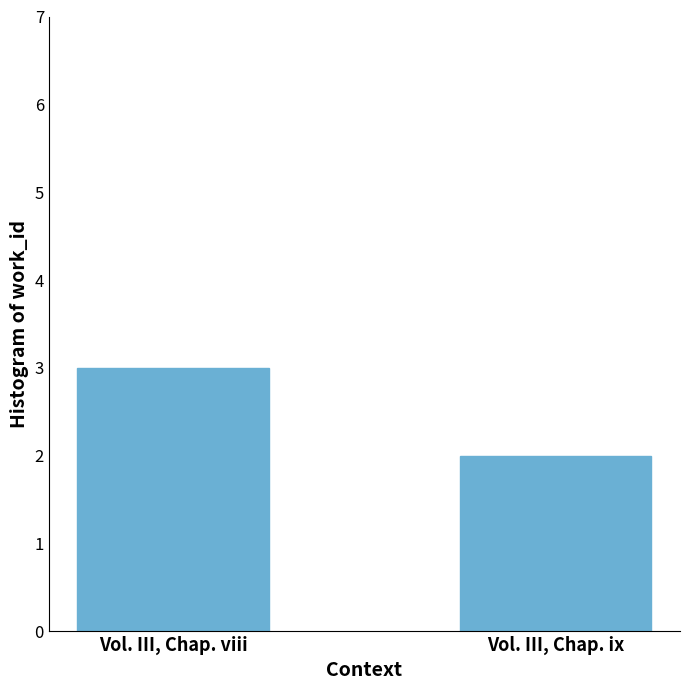

Read the value at Vol. III, Chap. viii.

3